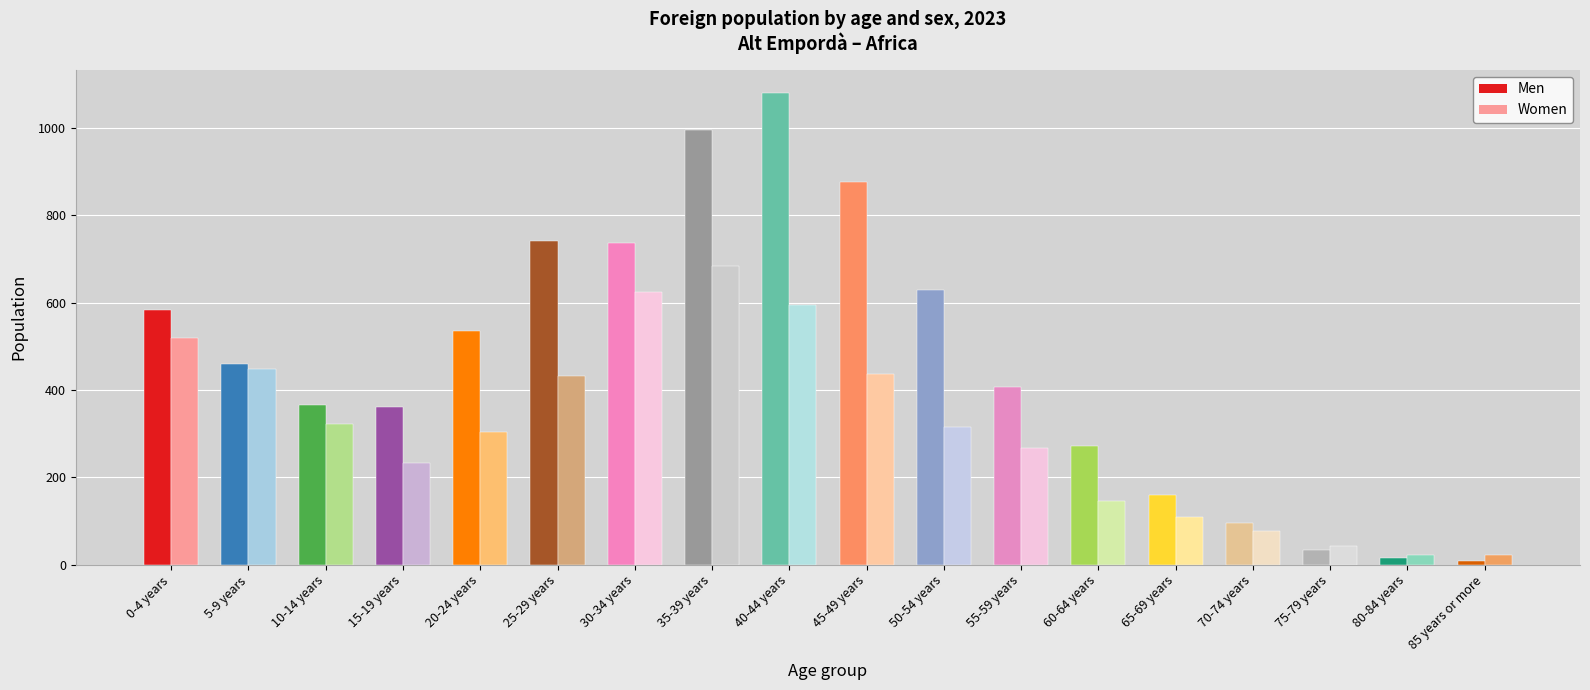

Is the value of Women at 15-19 years greater than the value of Men at 40-44 years?

No